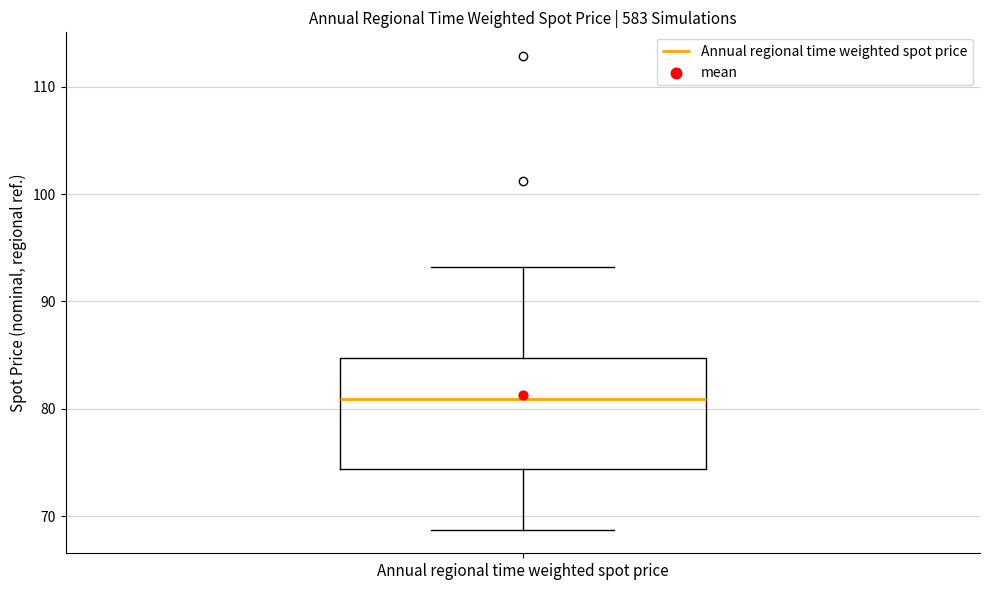

Where does the upper whisker of the box for Annual regional time weighted spot price end on the y-axis? The values are not printed on the chart, so give them approximately, as read against the axis.

93